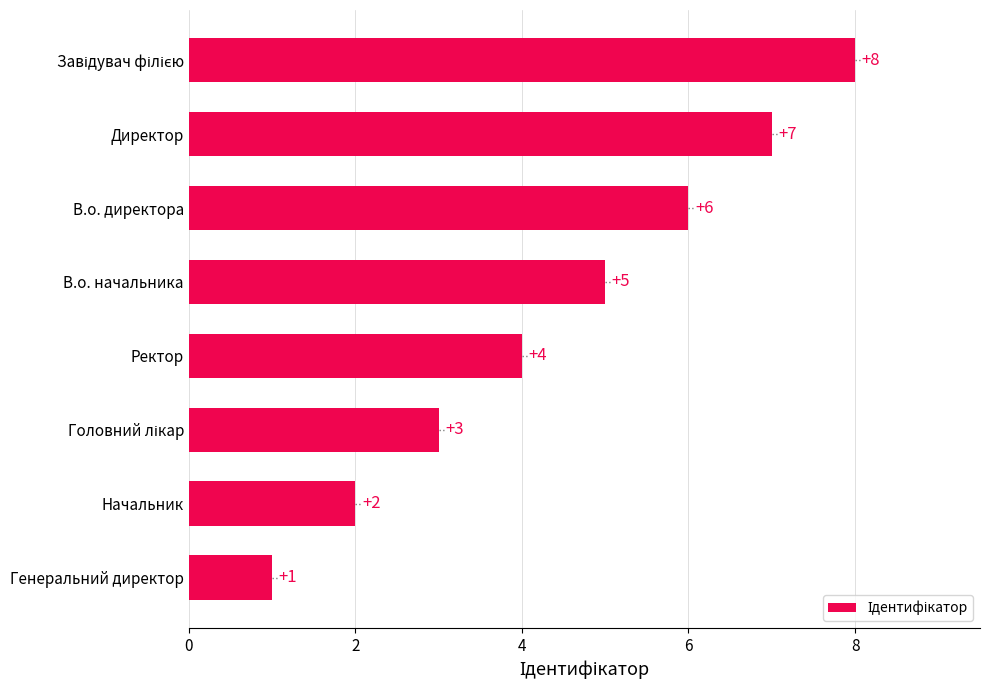

What is the sum of all values?

36